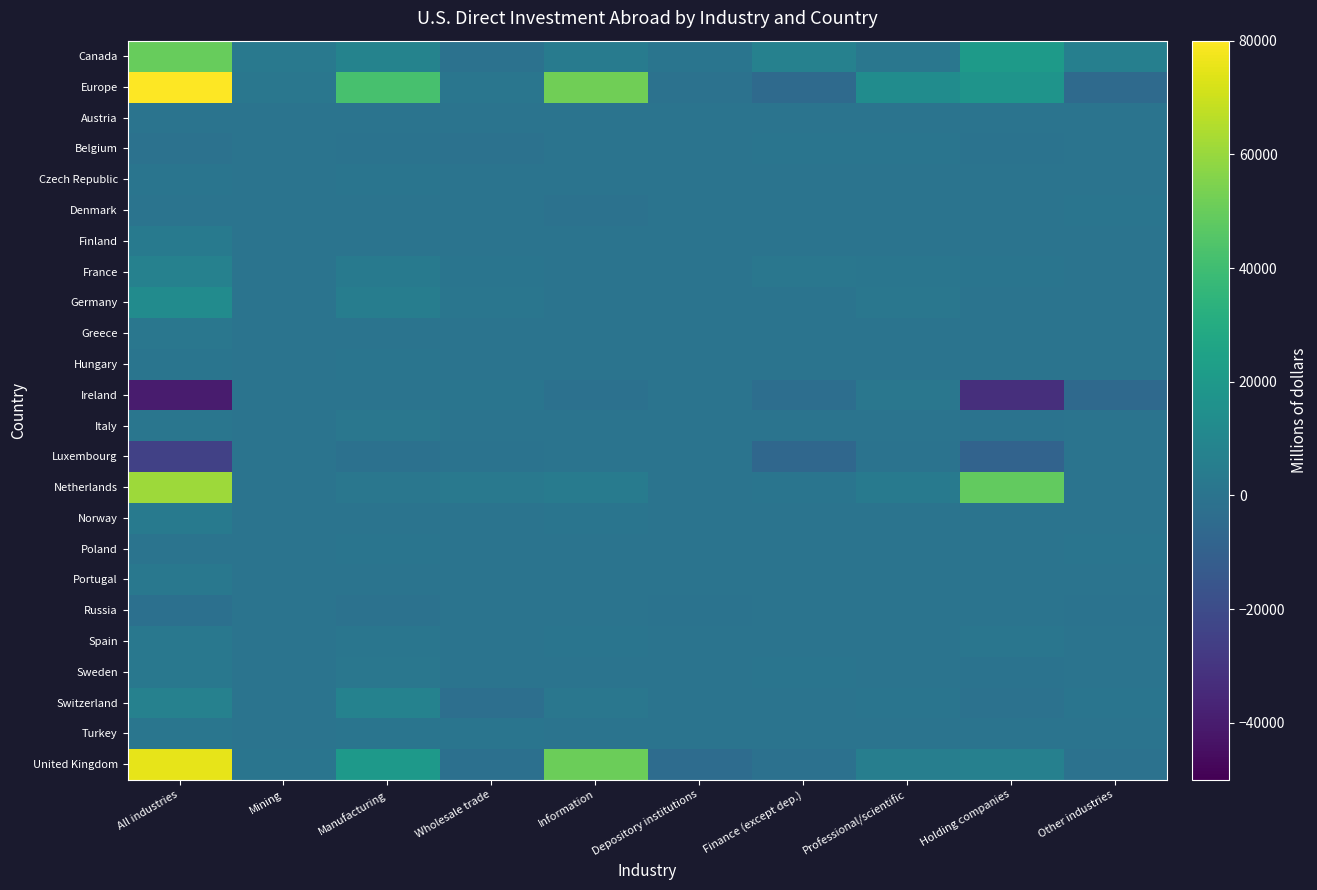

Reading left to right, transcribe all the data shown in this chart.

Canada: All industries=49798	Mining=2629	Manufacturing=7938	Wholesale trade=-780	Information=4208	Depository institutions=299	Finance (except dep.)=7001	Professional/scientific=1651	Holding companies=20763	Other industries=6090
Europe: All industries=116533	Mining=1510	Manufacturing=42256	Wholesale trade=1139	Information=52032	Depository institutions=-900	Finance (except dep.)=-5068	Professional/scientific=13384	Holding companies=17089	Other industries=-4908
Austria: All industries=-14	Mining=1	Manufacturing=71	Wholesale trade=99	Information=12	Depository institutions=-5	Finance (except dep.)=0	Professional/scientific=-53	Holding companies=-62	Other industries=0
Belgium: All industries=-822	Mining=0	Manufacturing=-723	Wholesale trade=-1054	Information=116	Depository institutions=0	Finance (except dep.)=763	Professional/scientific=414	Holding companies=-324	Other industries=0
Czech Republic: All industries=566	Mining=0	Manufacturing=316	Wholesale trade=59	Information=179	Depository institutions=0	Finance (except dep.)=0	Professional/scientific=-151	Holding companies=0	Other industries=135
Denmark: All industries=12	Mining=0	Manufacturing=59	Wholesale trade=221	Information=-799	Depository institutions=-2	Finance (except dep.)=29	Professional/scientific=88	Holding companies=-66	Other industries=482
Finland: All industries=3402	Mining=0	Manufacturing=0	Wholesale trade=51	Information=0	Depository institutions=0	Finance (except dep.)=0	Professional/scientific=124	Holding companies=0	Other industries=0
France: All industries=7117	Mining=0	Manufacturing=3342	Wholesale trade=655	Information=7	Depository institutions=36	Finance (except dep.)=1347	Professional/scientific=821	Holding companies=446	Other industries=0
Germany: All industries=12500	Mining=-13	Manufacturing=5304	Wholesale trade=1209	Information=-145	Depository institutions=0	Finance (except dep.)=168	Professional/scientific=1730	Holding companies=78	Other industries=0
Greece: All industries=1719	Mining=0	Manufacturing=0	Wholesale trade=58	Information=0	Depository institutions=0	Finance (except dep.)=0	Professional/scientific=-9	Holding companies=1	Other industries=167
Hungary: All industries=448	Mining=0	Manufacturing=288	Wholesale trade=53	Information=35	Depository institutions=0	Finance (except dep.)=198	Professional/scientific=-23	Holding companies=0	Other industries=19
Ireland: All industries=-40222	Mining=-3	Manufacturing=-219	Wholesale trade=527	Information=-1383	Depository institutions=170	Finance (except dep.)=-2987	Professional/scientific=1653	Holding companies=-32334	Other industries=-5647
Italy: All industries=1112	Mining=9	Manufacturing=1452	Wholesale trade=263	Information=22	Depository institutions=-42	Finance (except dep.)=-11	Professional/scientific=130	Holding companies=-700	Other industries=-11
Luxembourg: All industries=-25041	Mining=35	Manufacturing=-1390	Wholesale trade=-541	Information=0	Depository institutions=101	Finance (except dep.)=-6420	Professional/scientific=-431	Holding companies=-8443	Other industries=0
Netherlands: All industries=60995	Mining=218	Manufacturing=1780	Wholesale trade=2775	Information=3983	Depository institutions=230	Finance (except dep.)=453	Professional/scientific=2906	Holding companies=48694	Other industries=-43
Norway: All industries=3161	Mining=258	Manufacturing=179	Wholesale trade=50	Information=439	Depository institutions=-2	Finance (except dep.)=0	Professional/scientific=32	Holding companies=0	Other industries=0
Poland: All industries=172	Mining=0	Manufacturing=730	Wholesale trade=70	Information=98	Depository institutions=0	Finance (except dep.)=11	Professional/scientific=28	Holding companies=0	Other industries=413
Portugal: All industries=2019	Mining=0	Manufacturing=-55	Wholesale trade=-29	Information=5	Depository institutions=0	Finance (except dep.)=0	Professional/scientific=17	Holding companies=0	Other industries=0
Russia: All industries=-1920	Mining=0	Manufacturing=-1060	Wholesale trade=168	Information=-80	Depository institutions=-263	Finance (except dep.)=-25	Professional/scientific=10	Holding companies=0	Other industries=-496
Spain: All industries=2273	Mining=6	Manufacturing=804	Wholesale trade=143	Information=405	Depository institutions=-28	Finance (except dep.)=117	Professional/scientific=155	Holding companies=869	Other industries=-198
Sweden: All industries=1983	Mining=0	Manufacturing=1685	Wholesale trade=135	Information=105	Depository institutions=0	Finance (except dep.)=459	Professional/scientific=80	Holding companies=-516	Other industries=35
Switzerland: All industries=7234	Mining=0	Manufacturing=7739	Wholesale trade=-2390	Information=1506	Depository institutions=0	Finance (except dep.)=229	Professional/scientific=302	Holding companies=-912	Other industries=694
Turkey: All industries=1140	Mining=6	Manufacturing=536	Wholesale trade=394	Information=173	Depository institutions=-3	Finance (except dep.)=-26	Professional/scientific=-6	Holding companies=-3	Other industries=70
United Kingdom: All industries=75287	Mining=601	Manufacturing=20325	Wholesale trade=-1876	Information=50595	Depository institutions=-4037	Finance (except dep.)=-1309	Professional/scientific=5650	Holding companies=6484	Other industries=-1147